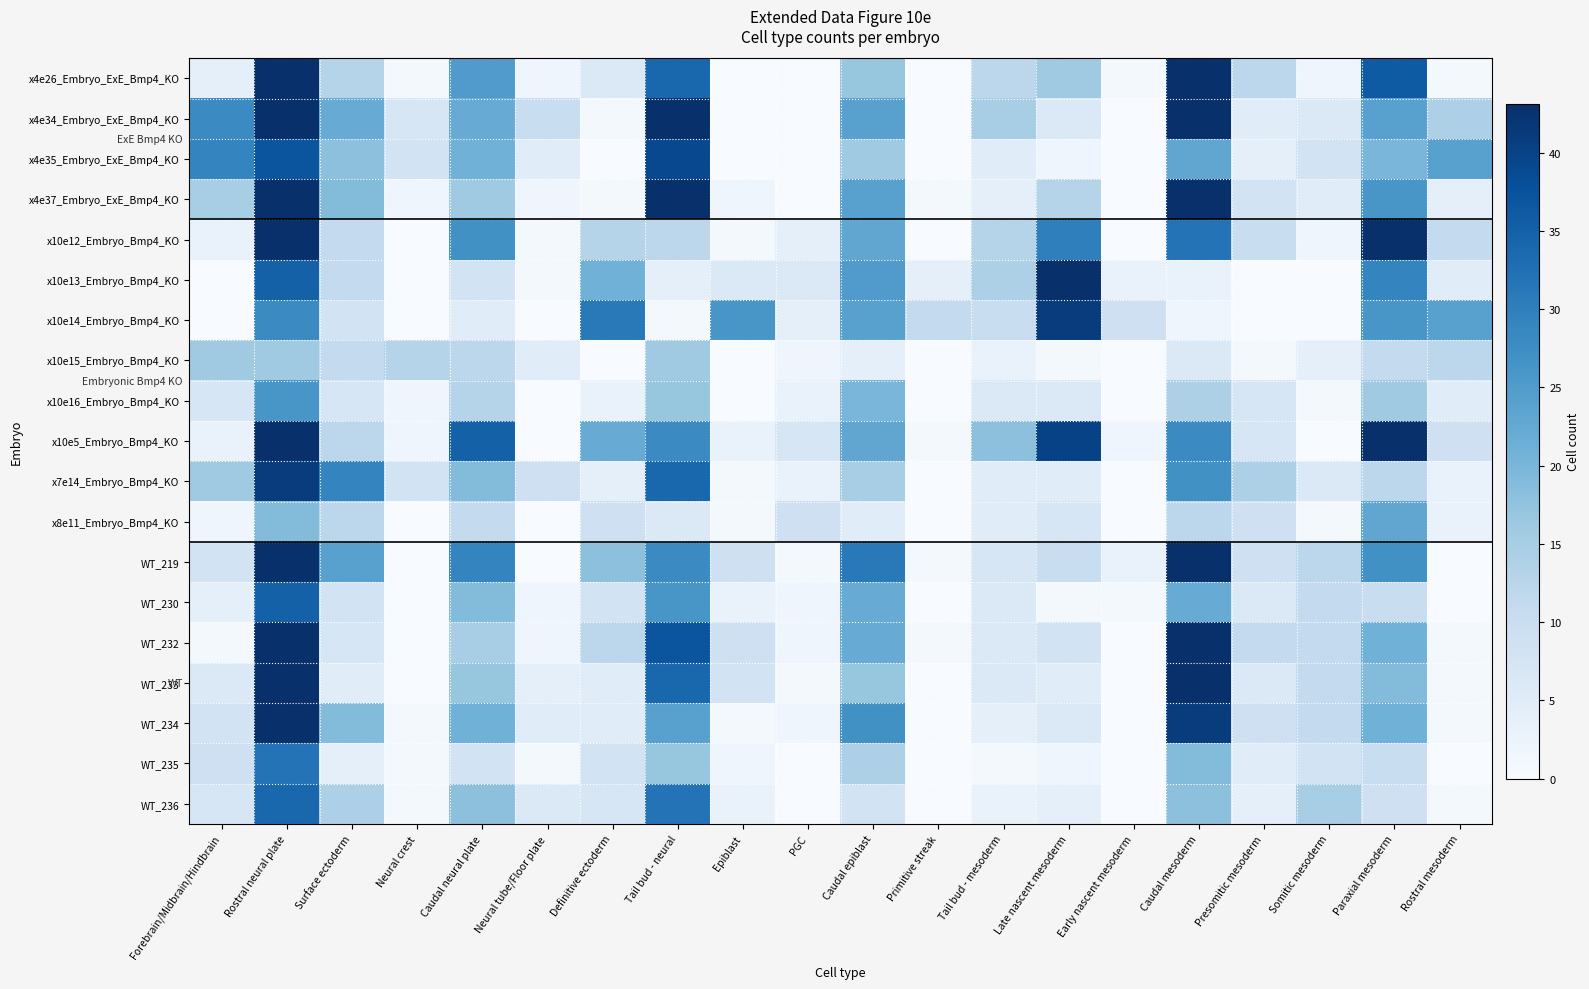

Reading left to right, transcribe all the data shown in this chart.

x4e26_Embryo_ExE_Bmp4_KO: Forebrain/Midbrain/Hindbrain=4	Rostral neural plate=51	Surface ectoderm=13	Neural crest=1	Caudal neural plate=25	Neural tube/Floor plate=2	Definitive ectoderm=6	Tail bud - neural=34	Epiblast=0	PGC=0	Caudal epiblast=17	Primitive streak=0	Tail bud - mesoderm=12	Late nascent mesoderm=16	Early nascent mesoderm=1	Caudal mesoderm=53	Presomitic mesoderm=12	Somitic mesoderm=2	Paraxial mesoderm=36	Rostral mesoderm=1
x4e34_Embryo_ExE_Bmp4_KO: Forebrain/Midbrain/Hindbrain=28	Rostral neural plate=65	Surface ectoderm=22	Neural crest=7	Caudal neural plate=22	Neural tube/Floor plate=10	Definitive ectoderm=1	Tail bud - neural=49	Epiblast=0	PGC=0	Caudal epiblast=24	Primitive streak=0	Tail bud - mesoderm=15	Late nascent mesoderm=6	Early nascent mesoderm=0	Caudal mesoderm=55	Presomitic mesoderm=5	Somitic mesoderm=6	Paraxial mesoderm=24	Rostral mesoderm=14
x4e35_Embryo_ExE_Bmp4_KO: Forebrain/Midbrain/Hindbrain=29	Rostral neural plate=37	Surface ectoderm=18	Neural crest=8	Caudal neural plate=21	Neural tube/Floor plate=5	Definitive ectoderm=0	Tail bud - neural=39	Epiblast=0	PGC=0	Caudal epiblast=16	Primitive streak=0	Tail bud - mesoderm=5	Late nascent mesoderm=2	Early nascent mesoderm=0	Caudal mesoderm=23	Presomitic mesoderm=4	Somitic mesoderm=8	Paraxial mesoderm=20	Rostral mesoderm=24
x4e37_Embryo_ExE_Bmp4_KO: Forebrain/Midbrain/Hindbrain=15	Rostral neural plate=75	Surface ectoderm=19	Neural crest=2	Caudal neural plate=16	Neural tube/Floor plate=2	Definitive ectoderm=1	Tail bud - neural=47	Epiblast=2	PGC=0	Caudal epiblast=24	Primitive streak=1	Tail bud - mesoderm=4	Late nascent mesoderm=13	Early nascent mesoderm=0	Caudal mesoderm=54	Presomitic mesoderm=8	Somitic mesoderm=5	Paraxial mesoderm=26	Rostral mesoderm=4
x10e12_Embryo_Bmp4_KO: Forebrain/Midbrain/Hindbrain=3	Rostral neural plate=88	Surface ectoderm=11	Neural crest=0	Caudal neural plate=27	Neural tube/Floor plate=1	Definitive ectoderm=13	Tail bud - neural=12	Epiblast=1	PGC=4	Caudal epiblast=23	Primitive streak=0	Tail bud - mesoderm=13	Late nascent mesoderm=30	Early nascent mesoderm=0	Caudal mesoderm=32	Presomitic mesoderm=10	Somitic mesoderm=2	Paraxial mesoderm=59	Rostral mesoderm=11
x10e13_Embryo_Bmp4_KO: Forebrain/Midbrain/Hindbrain=0	Rostral neural plate=35	Surface ectoderm=11	Neural crest=0	Caudal neural plate=8	Neural tube/Floor plate=1	Definitive ectoderm=21	Tail bud - neural=4	Epiblast=6	PGC=6	Caudal epiblast=25	Primitive streak=4	Tail bud - mesoderm=14	Late nascent mesoderm=43	Early nascent mesoderm=3	Caudal mesoderm=3	Presomitic mesoderm=0	Somitic mesoderm=0	Paraxial mesoderm=29	Rostral mesoderm=5
x10e14_Embryo_Bmp4_KO: Forebrain/Midbrain/Hindbrain=0	Rostral neural plate=28	Surface ectoderm=8	Neural crest=0	Caudal neural plate=5	Neural tube/Floor plate=0	Definitive ectoderm=31	Tail bud - neural=1	Epiblast=26	PGC=4	Caudal epiblast=24	Primitive streak=11	Tail bud - mesoderm=10	Late nascent mesoderm=41	Early nascent mesoderm=9	Caudal mesoderm=2	Presomitic mesoderm=0	Somitic mesoderm=0	Paraxial mesoderm=26	Rostral mesoderm=24
x10e15_Embryo_Bmp4_KO: Forebrain/Midbrain/Hindbrain=16	Rostral neural plate=16	Surface ectoderm=11	Neural crest=13	Caudal neural plate=12	Neural tube/Floor plate=5	Definitive ectoderm=0	Tail bud - neural=16	Epiblast=0	PGC=2	Caudal epiblast=4	Primitive streak=0	Tail bud - mesoderm=3	Late nascent mesoderm=1	Early nascent mesoderm=0	Caudal mesoderm=6	Presomitic mesoderm=1	Somitic mesoderm=4	Paraxial mesoderm=11	Rostral mesoderm=12
x10e16_Embryo_Bmp4_KO: Forebrain/Midbrain/Hindbrain=7	Rostral neural plate=26	Surface ectoderm=7	Neural crest=2	Caudal neural plate=13	Neural tube/Floor plate=0	Definitive ectoderm=3	Tail bud - neural=17	Epiblast=0	PGC=3	Caudal epiblast=20	Primitive streak=0	Tail bud - mesoderm=6	Late nascent mesoderm=6	Early nascent mesoderm=0	Caudal mesoderm=14	Presomitic mesoderm=7	Somitic mesoderm=1	Paraxial mesoderm=16	Rostral mesoderm=5
x10e5_Embryo_Bmp4_KO: Forebrain/Midbrain/Hindbrain=3	Rostral neural plate=101	Surface ectoderm=12	Neural crest=2	Caudal neural plate=35	Neural tube/Floor plate=0	Definitive ectoderm=22	Tail bud - neural=28	Epiblast=3	PGC=7	Caudal epiblast=23	Primitive streak=1	Tail bud - mesoderm=18	Late nascent mesoderm=40	Early nascent mesoderm=2	Caudal mesoderm=28	Presomitic mesoderm=7	Somitic mesoderm=0	Paraxial mesoderm=73	Rostral mesoderm=9
x7e14_Embryo_Bmp4_KO: Forebrain/Midbrain/Hindbrain=16	Rostral neural plate=41	Surface ectoderm=29	Neural crest=8	Caudal neural plate=19	Neural tube/Floor plate=9	Definitive ectoderm=4	Tail bud - neural=34	Epiblast=1	PGC=3	Caudal epiblast=15	Primitive streak=0	Tail bud - mesoderm=5	Late nascent mesoderm=5	Early nascent mesoderm=0	Caudal mesoderm=27	Presomitic mesoderm=14	Somitic mesoderm=6	Paraxial mesoderm=12	Rostral mesoderm=3
x8e11_Embryo_Bmp4_KO: Forebrain/Midbrain/Hindbrain=2	Rostral neural plate=19	Surface ectoderm=12	Neural crest=0	Caudal neural plate=11	Neural tube/Floor plate=0	Definitive ectoderm=9	Tail bud - neural=6	Epiblast=1	PGC=9	Caudal epiblast=5	Primitive streak=0	Tail bud - mesoderm=5	Late nascent mesoderm=7	Early nascent mesoderm=0	Caudal mesoderm=12	Presomitic mesoderm=9	Somitic mesoderm=1	Paraxial mesoderm=23	Rostral mesoderm=3
WT_219: Forebrain/Midbrain/Hindbrain=8	Rostral neural plate=91	Surface ectoderm=24	Neural crest=0	Caudal neural plate=29	Neural tube/Floor plate=0	Definitive ectoderm=18	Tail bud - neural=28	Epiblast=9	PGC=1	Caudal epiblast=31	Primitive streak=1	Tail bud - mesoderm=7	Late nascent mesoderm=10	Early nascent mesoderm=3	Caudal mesoderm=77	Presomitic mesoderm=9	Somitic mesoderm=12	Paraxial mesoderm=27	Rostral mesoderm=0
WT_230: Forebrain/Midbrain/Hindbrain=4	Rostral neural plate=35	Surface ectoderm=8	Neural crest=0	Caudal neural plate=19	Neural tube/Floor plate=2	Definitive ectoderm=8	Tail bud - neural=26	Epiblast=3	PGC=2	Caudal epiblast=22	Primitive streak=0	Tail bud - mesoderm=6	Late nascent mesoderm=1	Early nascent mesoderm=1	Caudal mesoderm=22	Presomitic mesoderm=6	Somitic mesoderm=11	Paraxial mesoderm=10	Rostral mesoderm=0
WT_232: Forebrain/Midbrain/Hindbrain=1	Rostral neural plate=46	Surface ectoderm=7	Neural crest=0	Caudal neural plate=15	Neural tube/Floor plate=2	Definitive ectoderm=12	Tail bud - neural=37	Epiblast=9	PGC=2	Caudal epiblast=22	Primitive streak=1	Tail bud - mesoderm=6	Late nascent mesoderm=8	Early nascent mesoderm=0	Caudal mesoderm=66	Presomitic mesoderm=11	Somitic mesoderm=11	Paraxial mesoderm=21	Rostral mesoderm=1
WT_233: Forebrain/Midbrain/Hindbrain=6	Rostral neural plate=54	Surface ectoderm=5	Neural crest=0	Caudal neural plate=17	Neural tube/Floor plate=4	Definitive ectoderm=5	Tail bud - neural=34	Epiblast=8	PGC=1	Caudal epiblast=17	Primitive streak=0	Tail bud - mesoderm=6	Late nascent mesoderm=5	Early nascent mesoderm=0	Caudal mesoderm=55	Presomitic mesoderm=6	Somitic mesoderm=11	Paraxial mesoderm=19	Rostral mesoderm=1
WT_234: Forebrain/Midbrain/Hindbrain=8	Rostral neural plate=46	Surface ectoderm=19	Neural crest=1	Caudal neural plate=21	Neural tube/Floor plate=5	Definitive ectoderm=5	Tail bud - neural=24	Epiblast=1	PGC=2	Caudal epiblast=27	Primitive streak=0	Tail bud - mesoderm=4	Late nascent mesoderm=6	Early nascent mesoderm=0	Caudal mesoderm=41	Presomitic mesoderm=9	Somitic mesoderm=11	Paraxial mesoderm=21	Rostral mesoderm=1
WT_235: Forebrain/Midbrain/Hindbrain=9	Rostral neural plate=32	Surface ectoderm=4	Neural crest=1	Caudal neural plate=8	Neural tube/Floor plate=1	Definitive ectoderm=8	Tail bud - neural=17	Epiblast=2	PGC=0	Caudal epiblast=14	Primitive streak=0	Tail bud - mesoderm=1	Late nascent mesoderm=2	Early nascent mesoderm=0	Caudal mesoderm=19	Presomitic mesoderm=5	Somitic mesoderm=8	Paraxial mesoderm=10	Rostral mesoderm=0
WT_236: Forebrain/Midbrain/Hindbrain=7	Rostral neural plate=34	Surface ectoderm=14	Neural crest=1	Caudal neural plate=18	Neural tube/Floor plate=6	Definitive ectoderm=7	Tail bud - neural=32	Epiblast=3	PGC=0	Caudal epiblast=8	Primitive streak=0	Tail bud - mesoderm=3	Late nascent mesoderm=4	Early nascent mesoderm=0	Caudal mesoderm=18	Presomitic mesoderm=4	Somitic mesoderm=15	Paraxial mesoderm=9	Rostral mesoderm=1